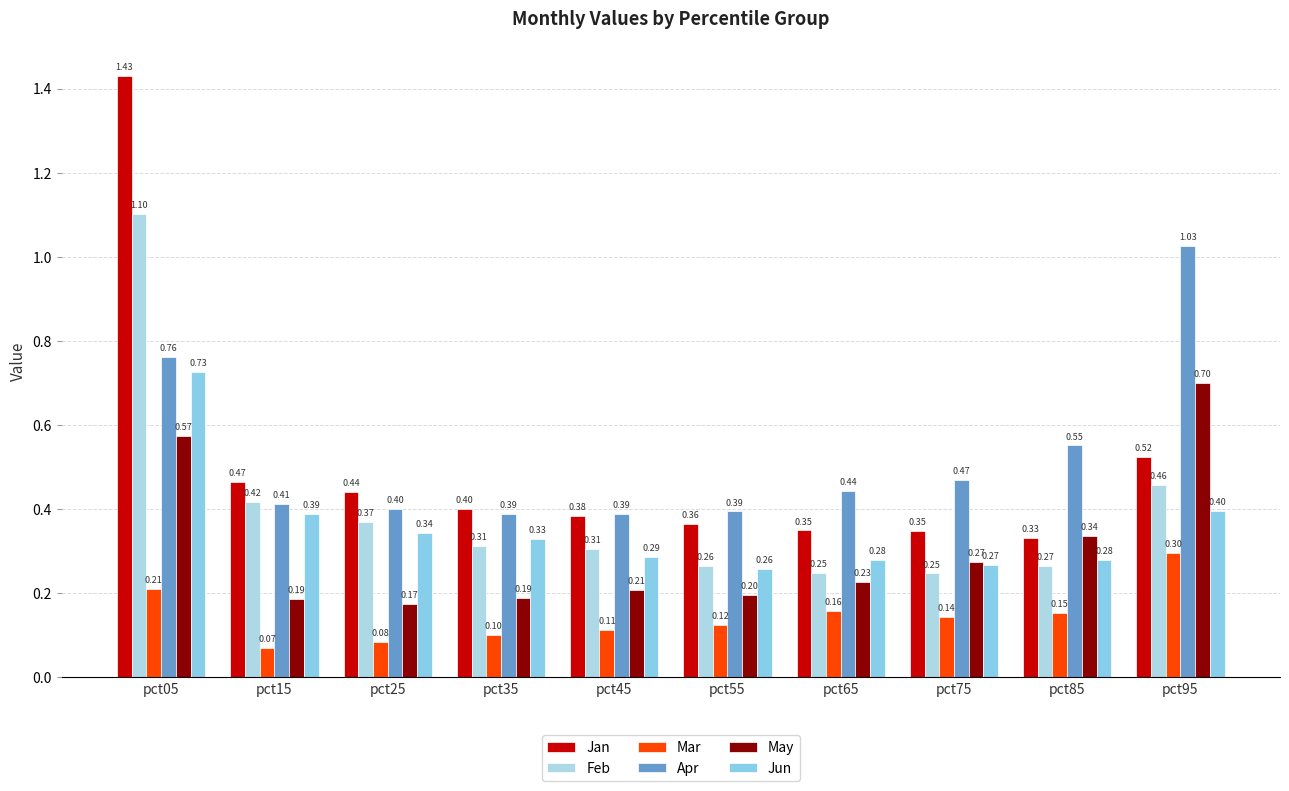

At pct55, list the series in order from largest to smallest.

Apr, Jan, Feb, Jun, May, Mar